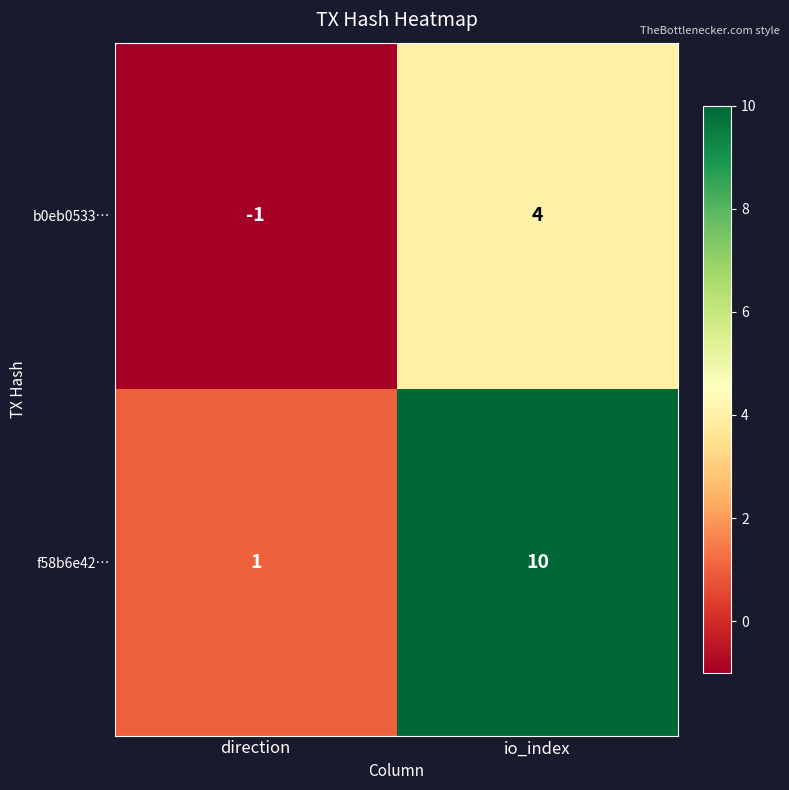

The f58b6e42… series shows 5 at io_index. True or false?

False